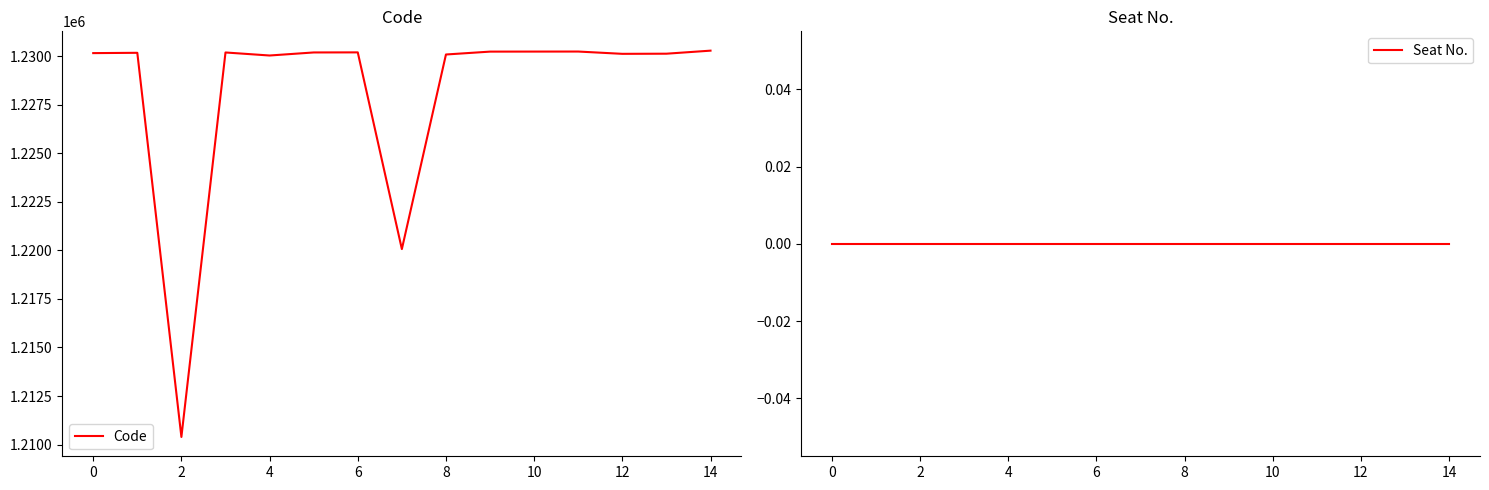

True or false: Code and Seat No. cross at least once.

False